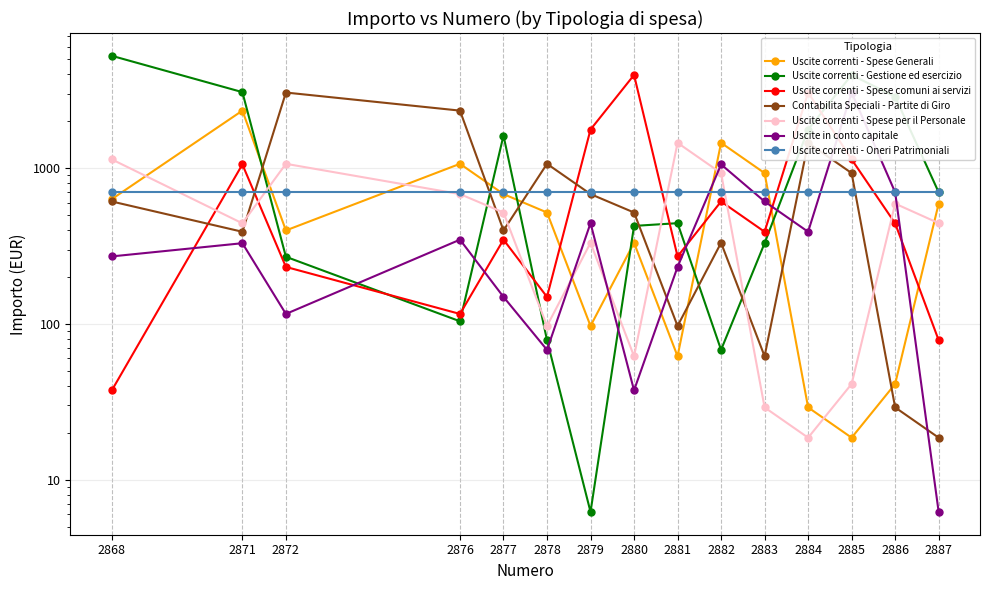

List the labels in order of Uscite correnti - Spese Generali value, largest first.

2871, 2882, 2876, 2883, 2877, 2868, 2887, 2878, 2872, 2880, 2879, 2881, 2886, 2884, 2885